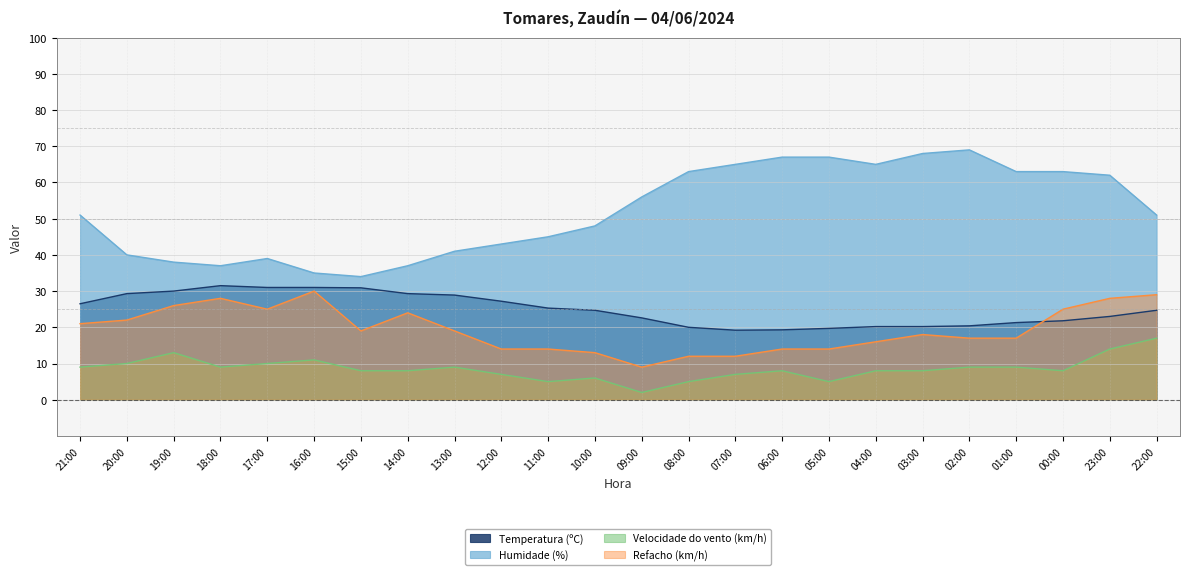

At how many categories does at least one series exceed 51?

11